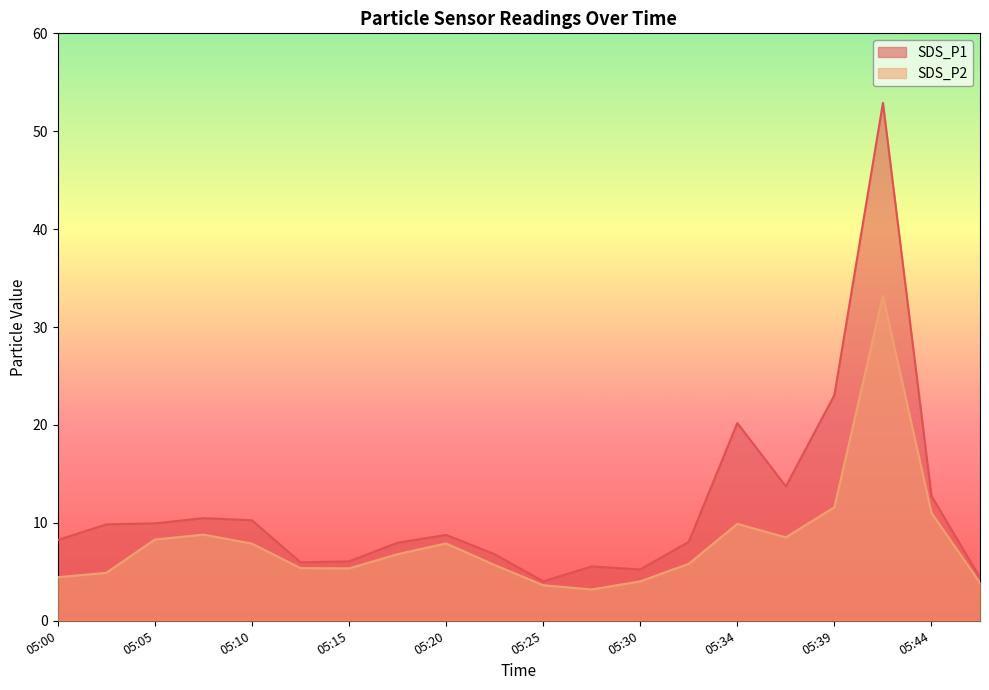

How many data points in SDS_P1 are above 8?

12